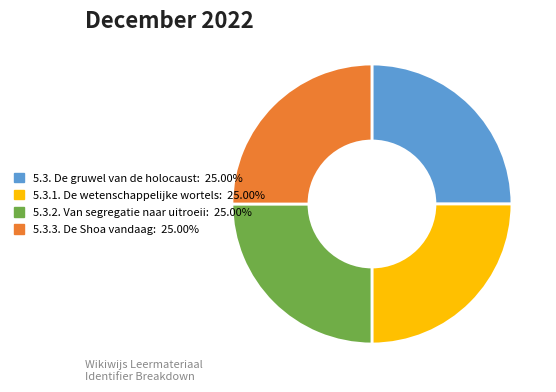

How many segments does this pie chart have?

4